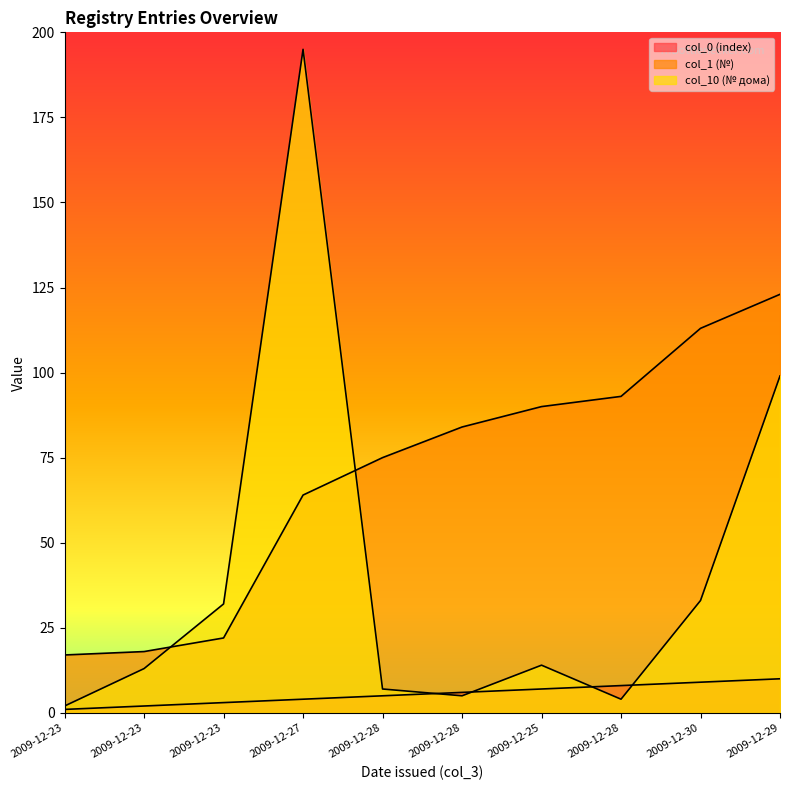

Reading left to right, transcribe all the data shown in this chart.

col_0 (index): 1	2	3	4	5	6	7	8	9	10
col_1 (№): 17	18	22	64	75	84	90	93	113	123
col_10 (№ дома): 2	13	32	195	7	5	14	4	33	99